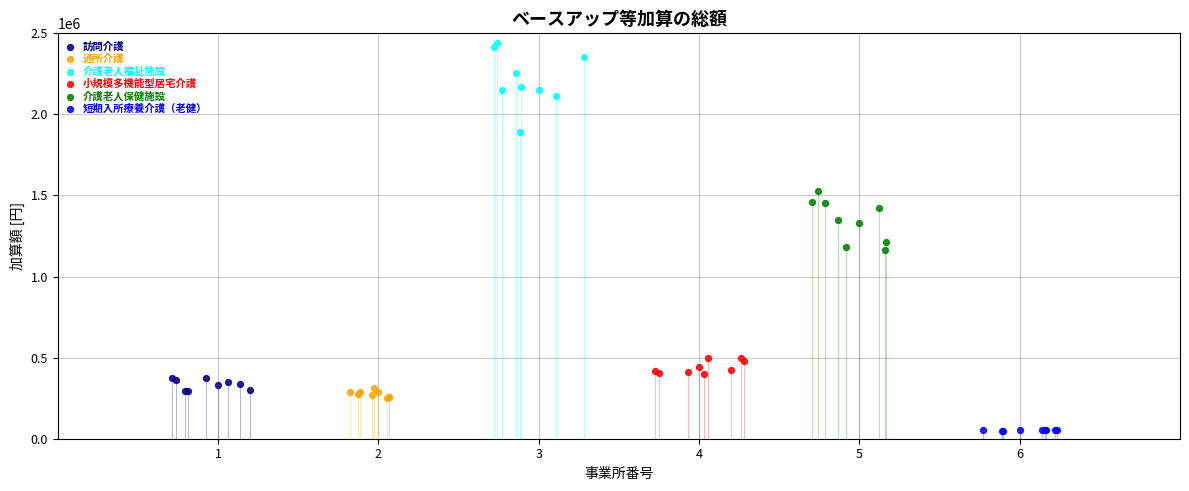

Which series contains the lowest Y value?

短期入所療養介護（老健）